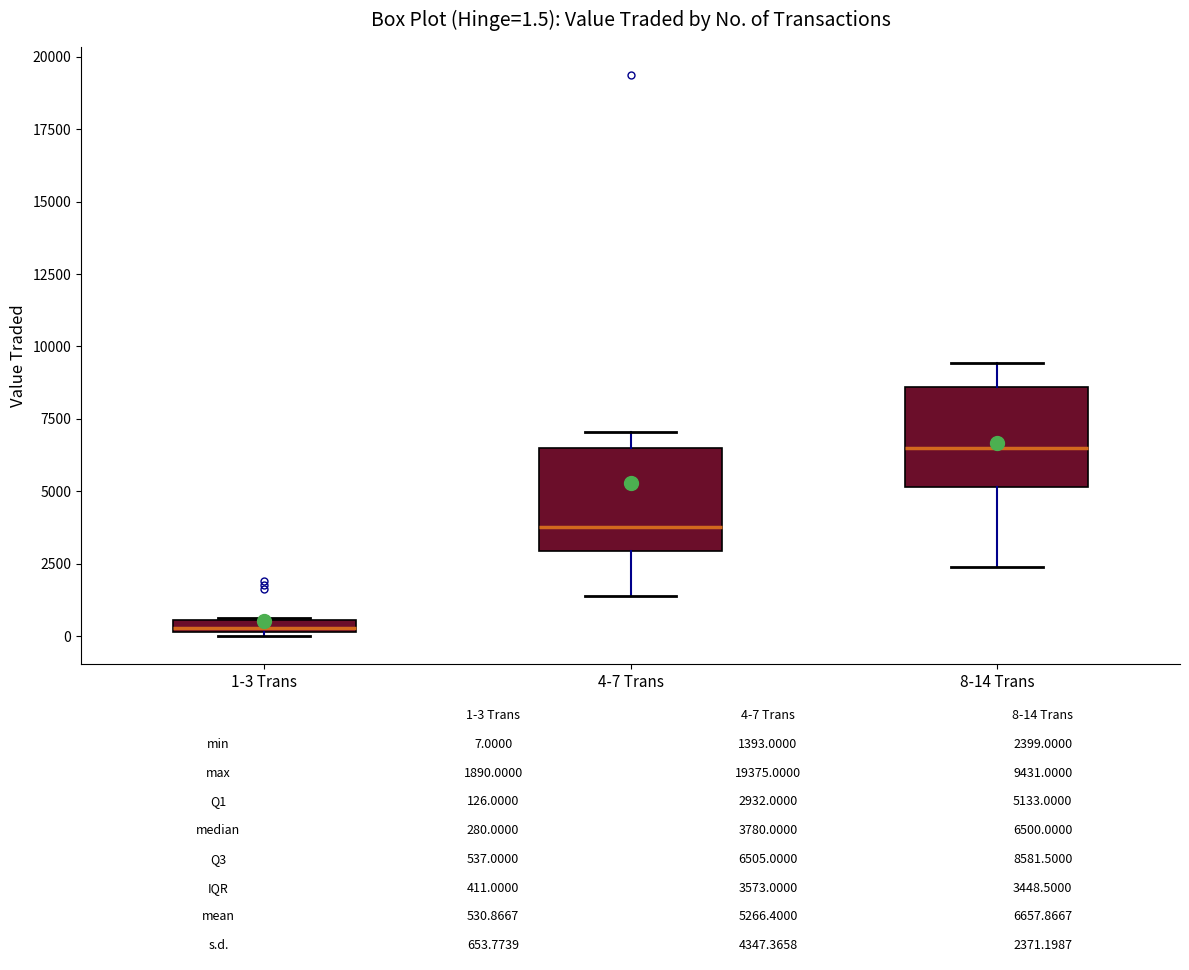

Which box has the highest median line?

8-14 Trans